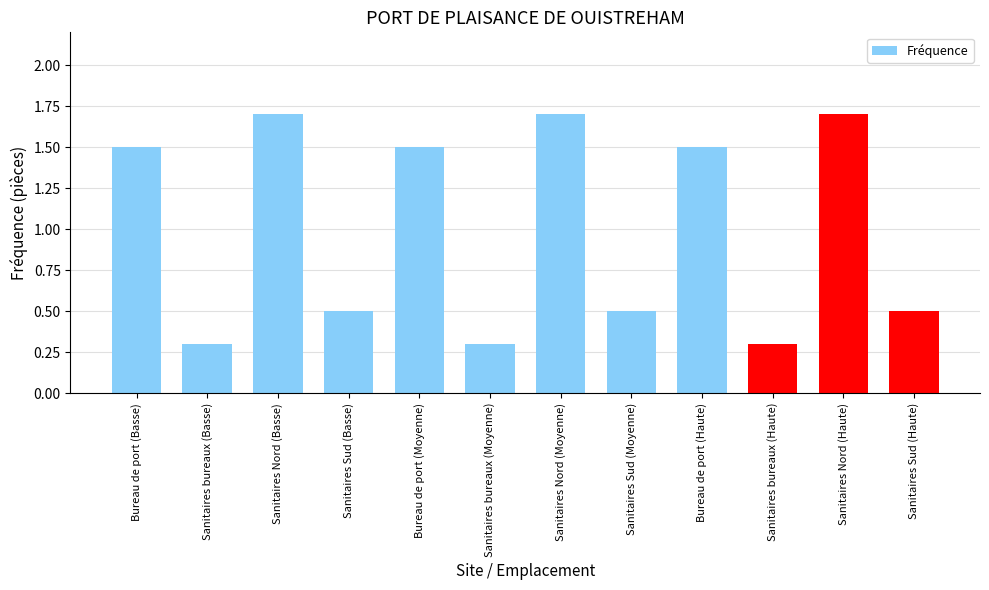

What is the approximate value at Bureau de port (Moyenne)?

1.5